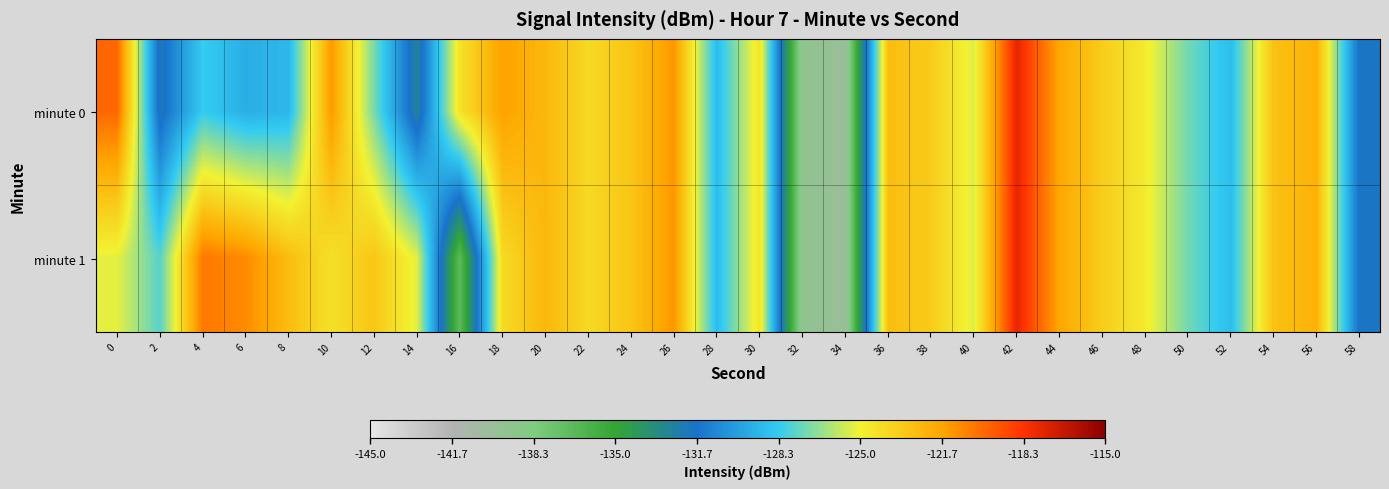

What is the maximum value shown in the chart?

-117.6